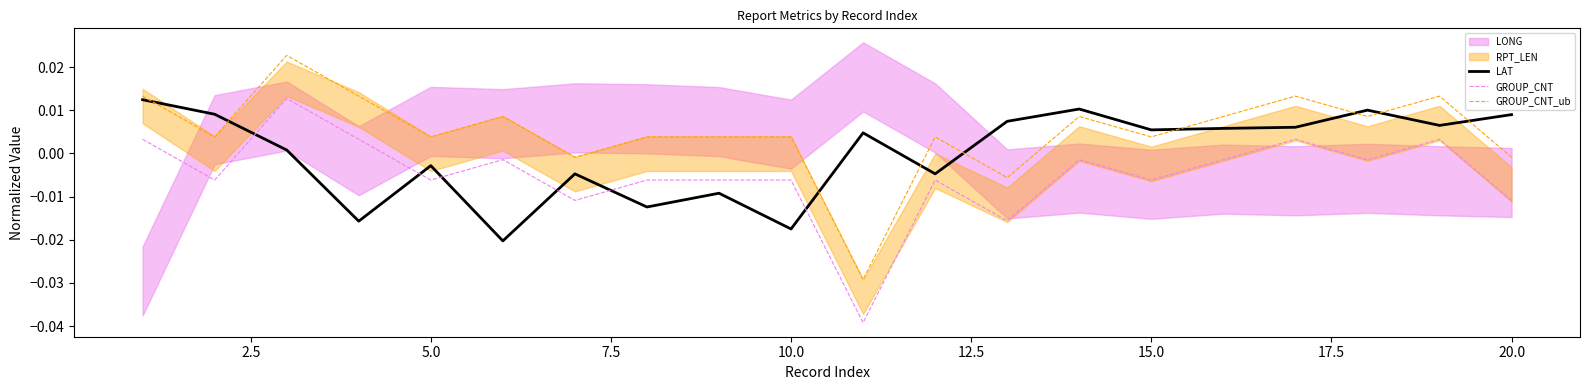

After their last crossing, which series has the higher values: GROUP_CNT_ub or LAT?

LAT